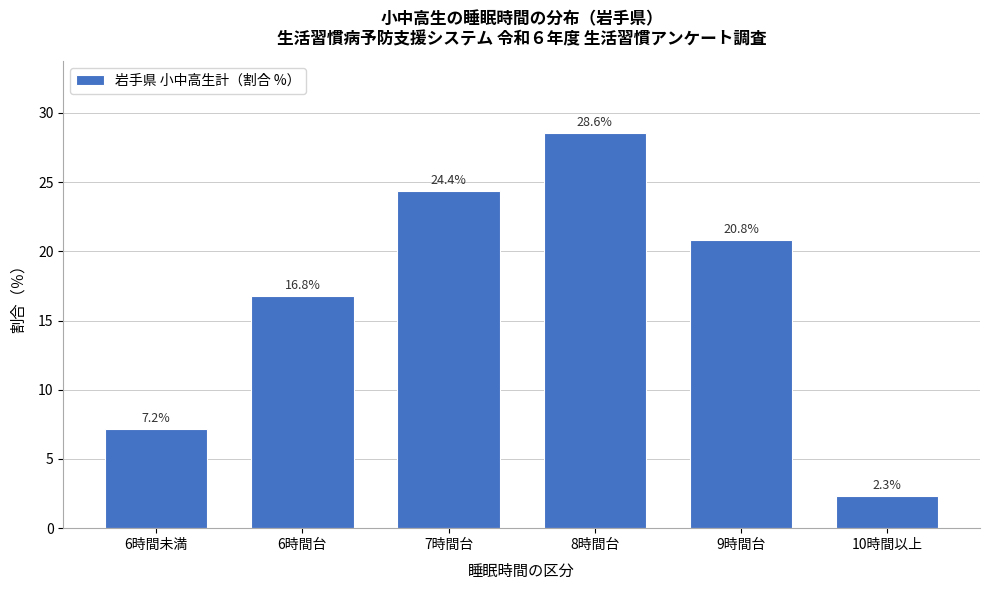

Reading left to right, list all the values displayed in this chart.

6時間未満=7.2	6時間台=16.8	7時間台=24.4	8時間台=28.6	9時間台=20.8	10時間以上=2.3